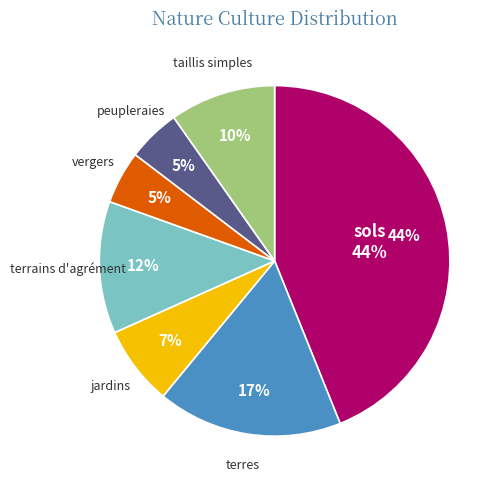

How many segments does this pie chart have?

7